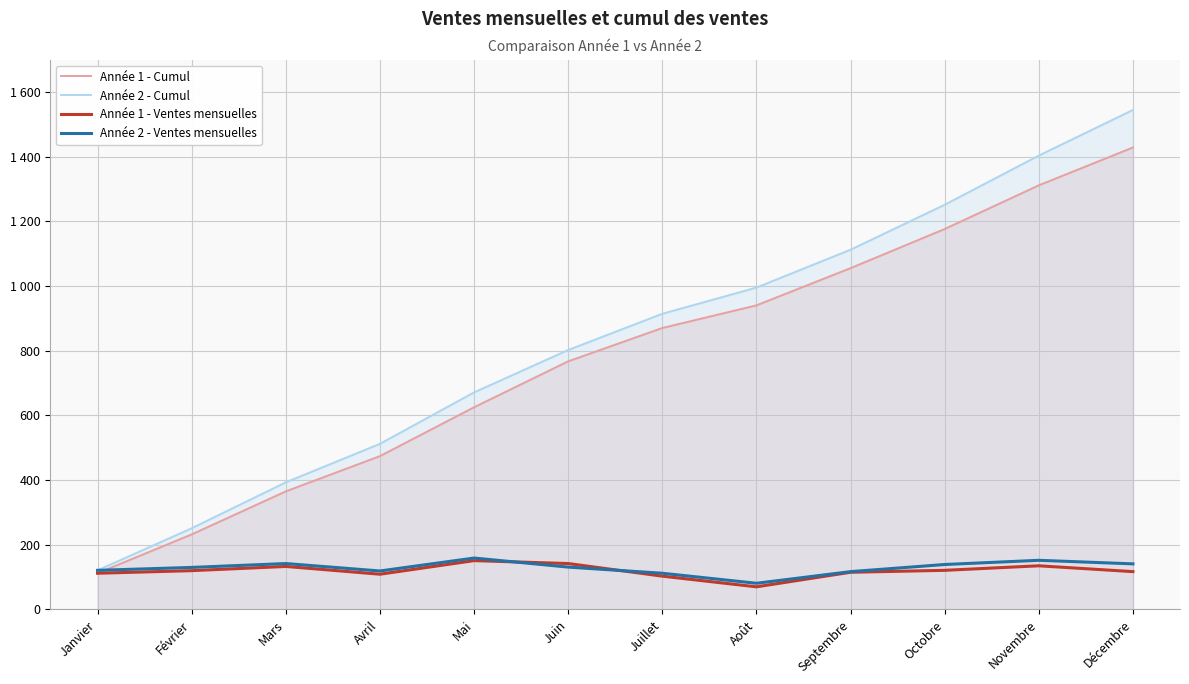

What is the difference between the second highest and second lowest values in the Année 2 - Cumul series?

1152